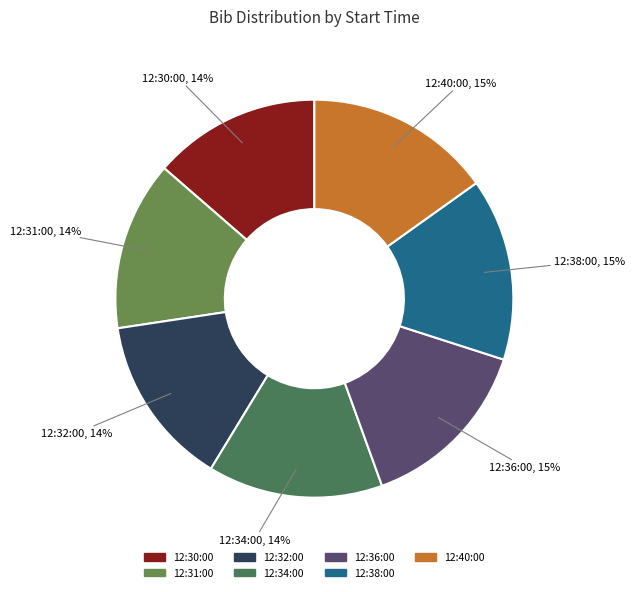

Does 12:38:00 represent more than half of the total?

No